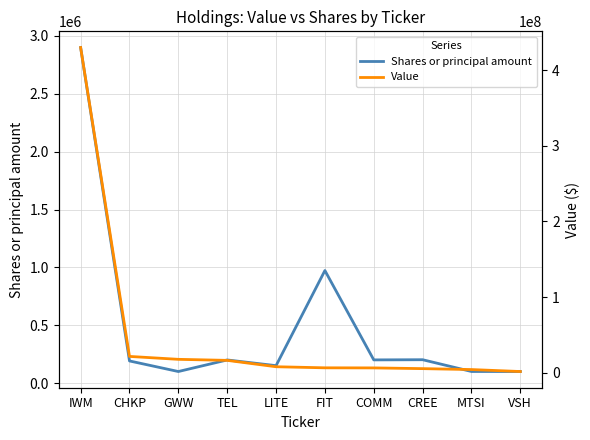

True or false: Value has more than 2 interior local peaks.

False